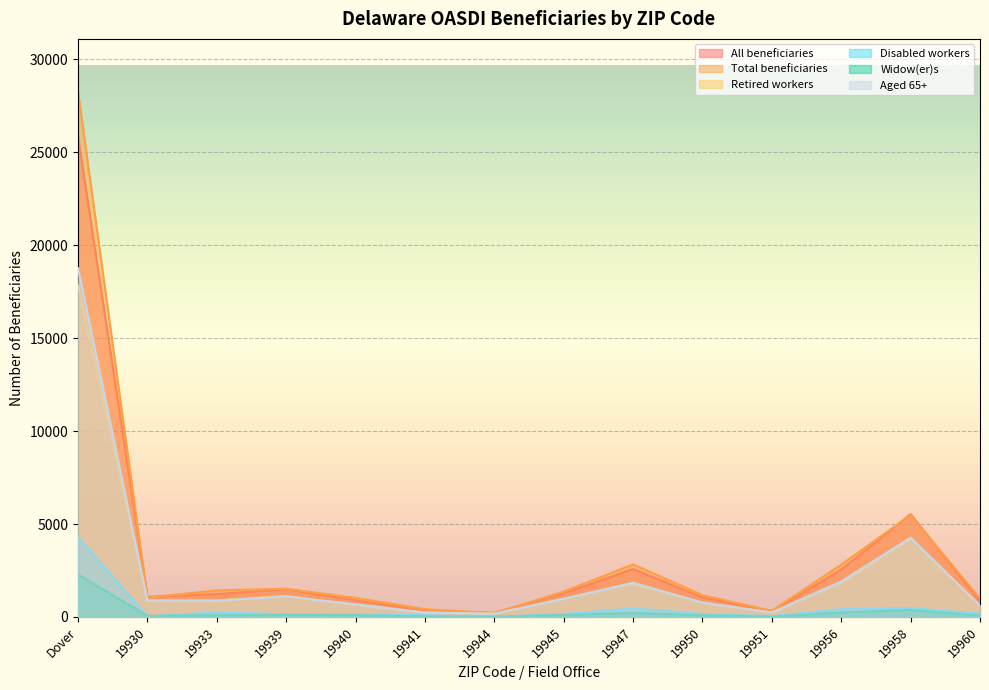

List the labels in order of Disabled workers value, largest first.

Dover, 19958, 19947, 19956, 19933, 19960, 19950, 19945, 19940, 19939, 19941, 19951, 19930, 19944